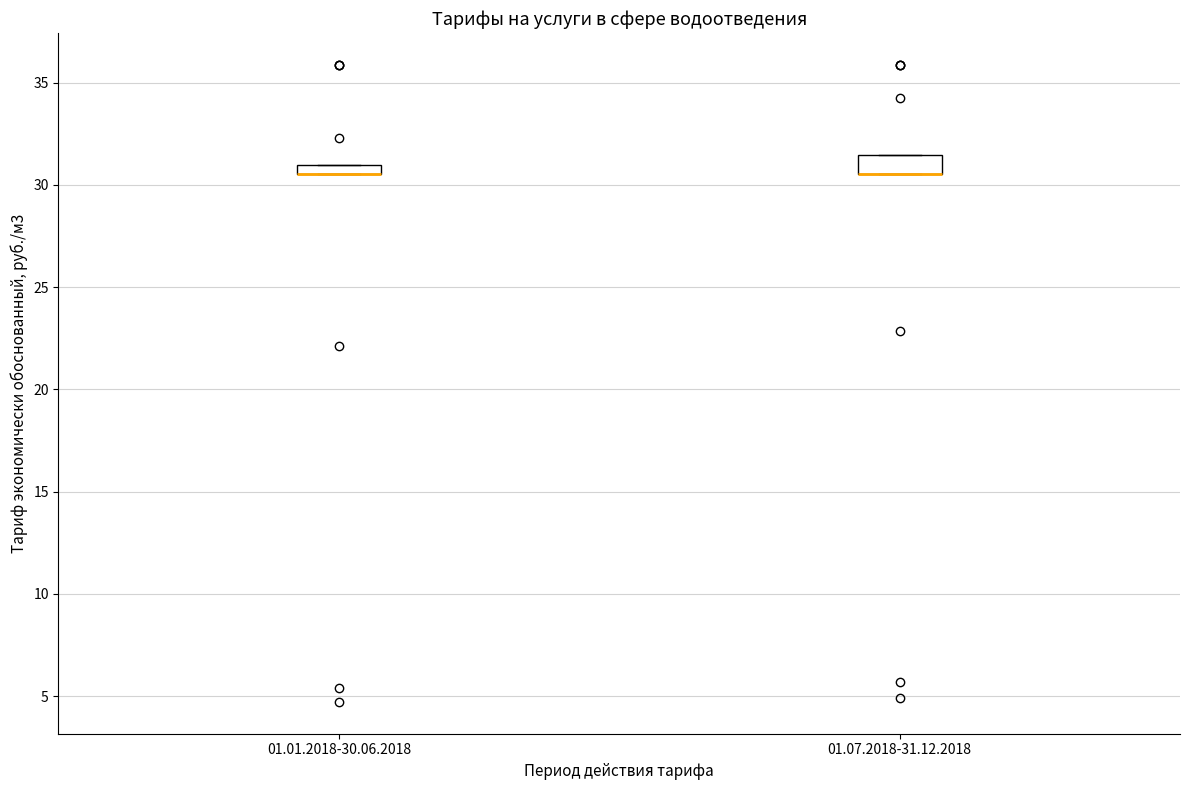

Where is the lower edge of the box for 01.01.2018-30.06.2018 on the y-axis? The values are not printed on the chart, so give them approximately, as read against the axis.

30.5